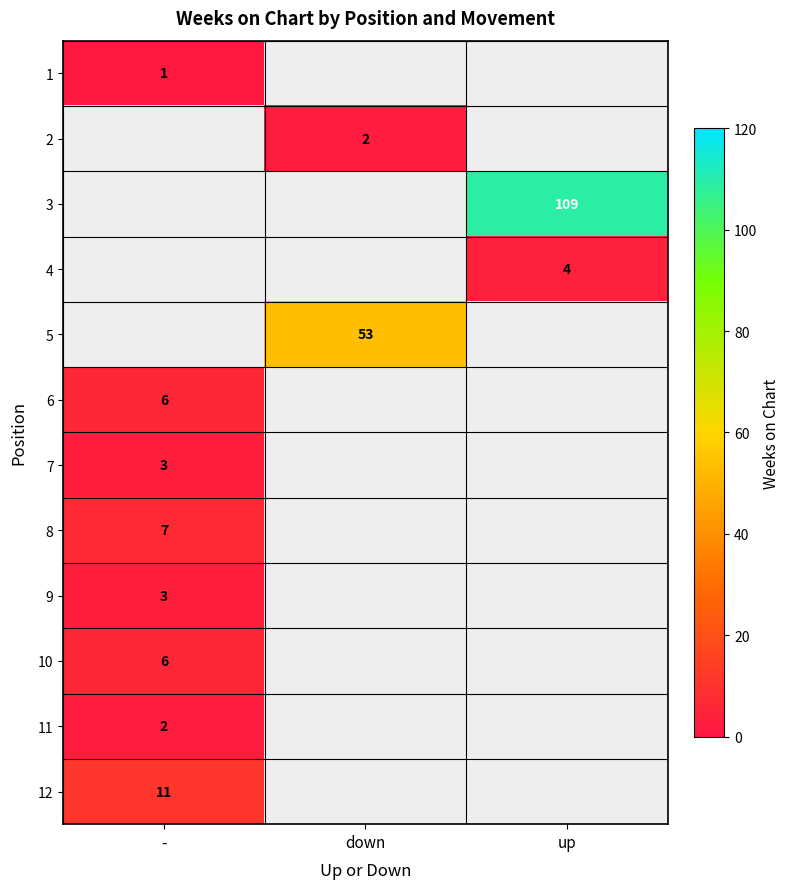

True or false: 6 has a value of 6 at -.

True